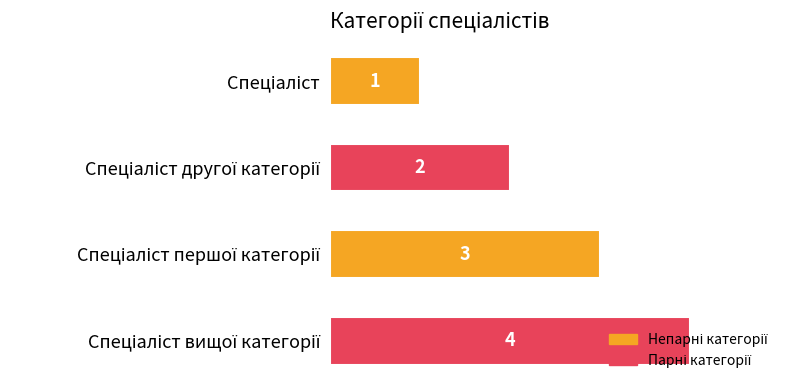

What is the greatest value displayed?

4